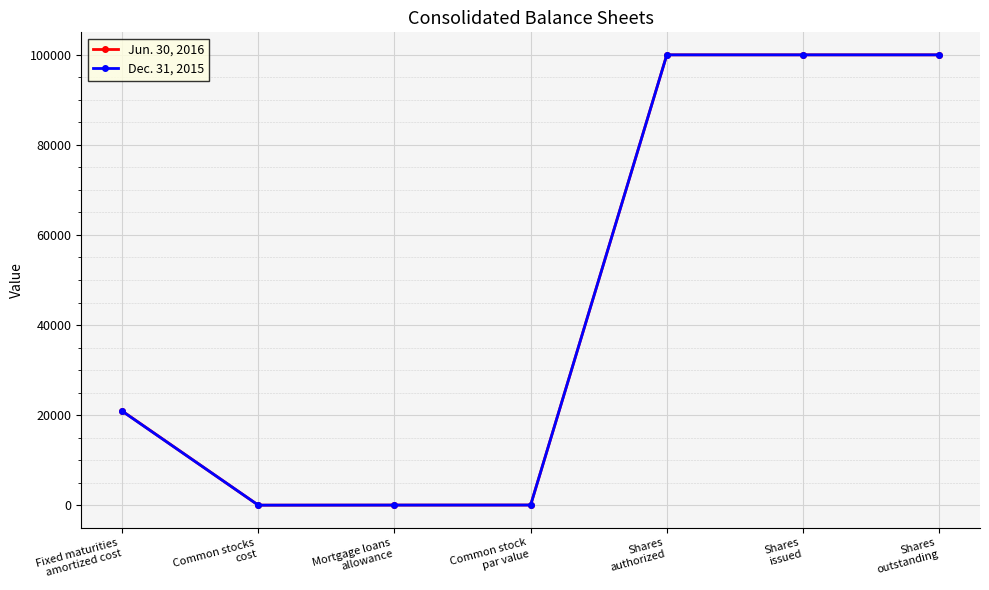

What is the sum of all Jun. 30, 2016 values?

320969